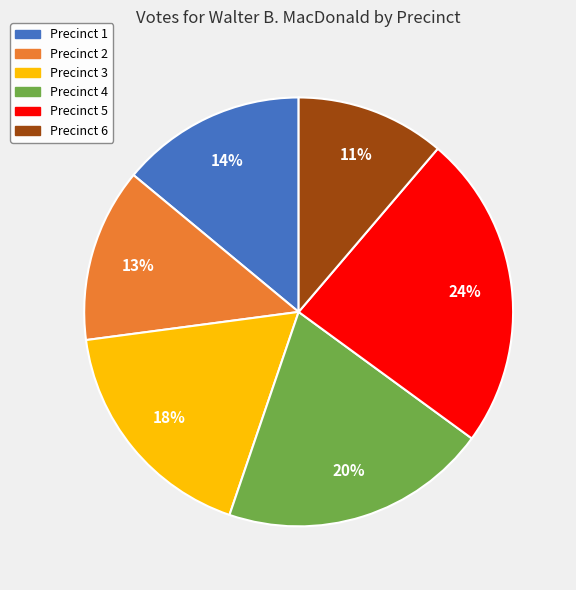

Do Precinct 3 and Precinct 4 together represent more than half of the pie?

No